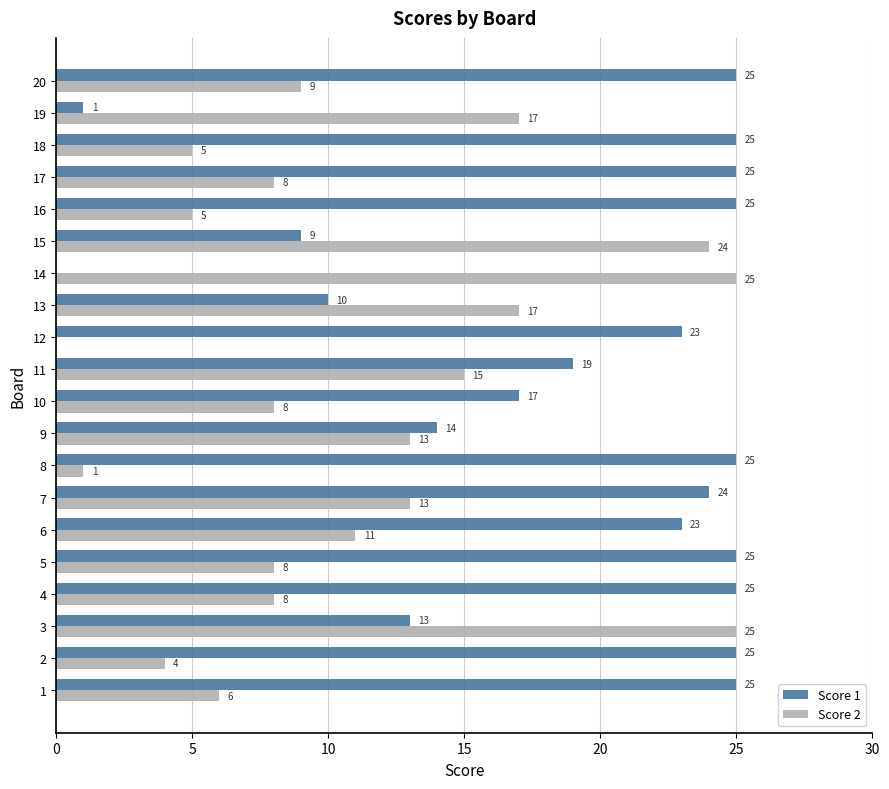

What is the sum of the Score 2 values at 7 and 18?

18